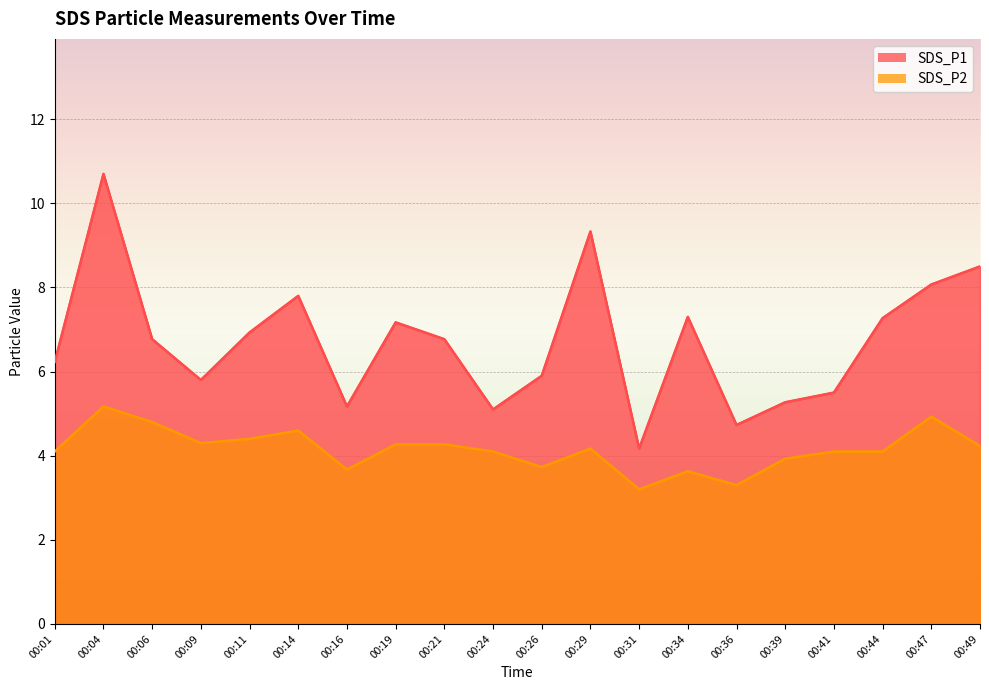

In SDS_P2, how many points are higher than both neighbors (excluding endpoints)?

5